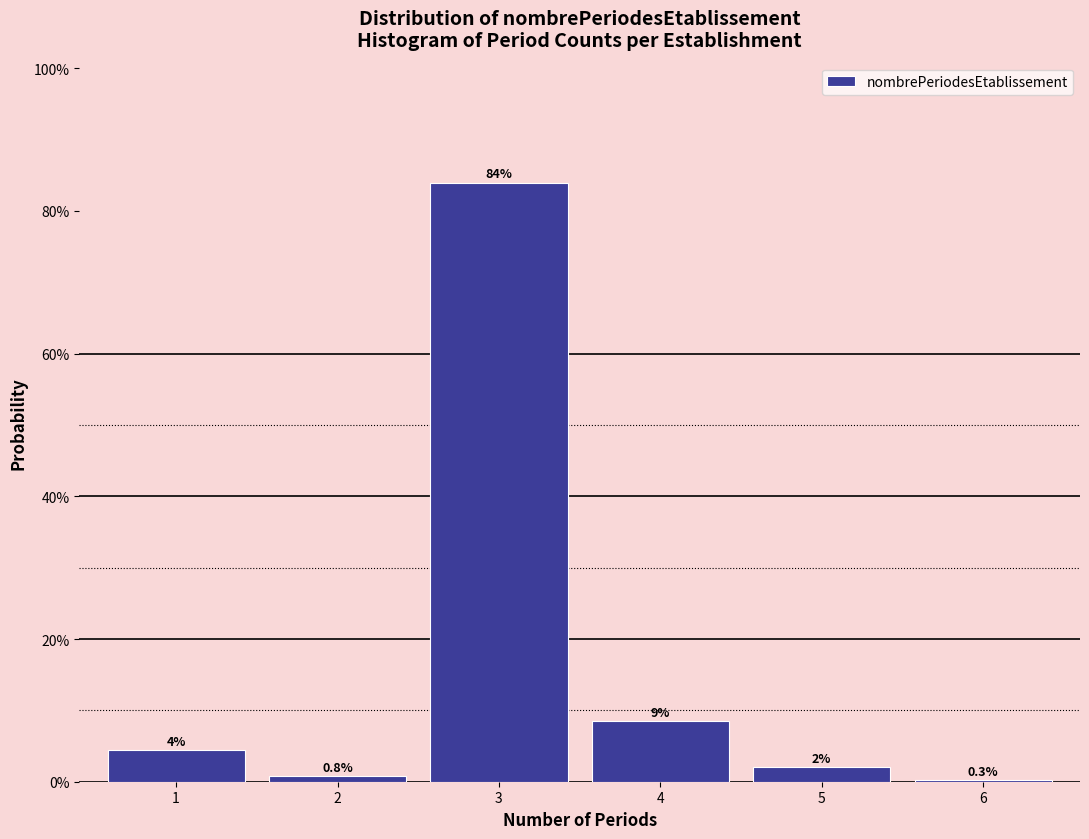

At which category does the chart reach its peak across all series?

3